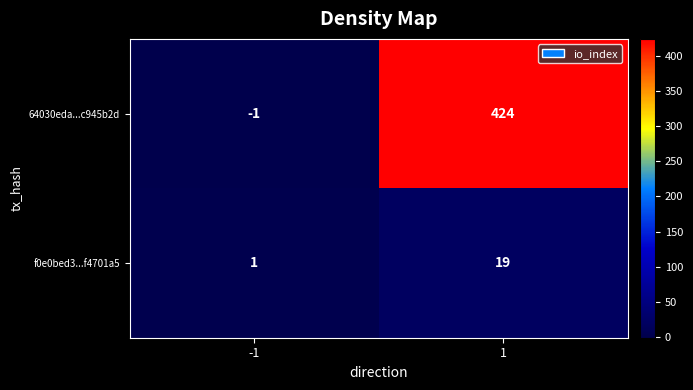

At -1, list the series in order from largest to smallest.

f0e0bed3...f4701a5, 64030eda...c945b2d